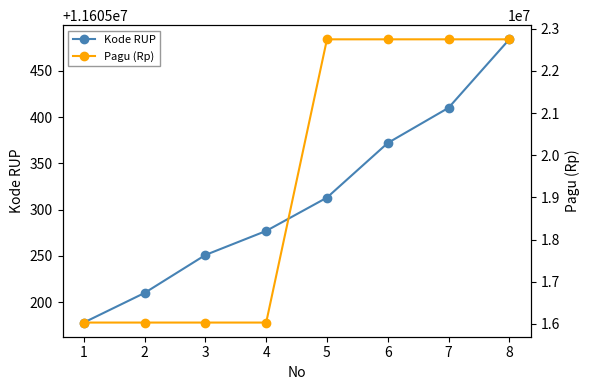

What is the difference between the maximum and minimum values in the Kode RUP series?

306